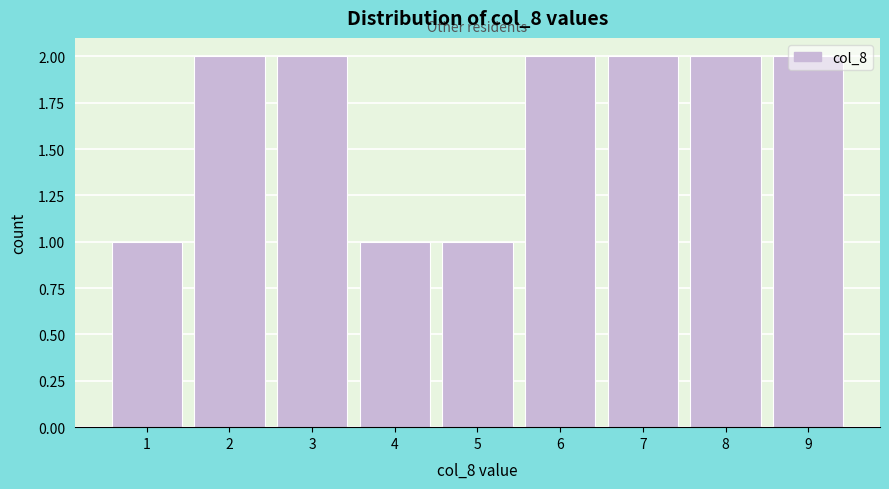

How tall is the bar that spans 8.5 to 9.5 on the x-axis? The values are not printed on the chart, so give them approximately, as read against the axis.

2